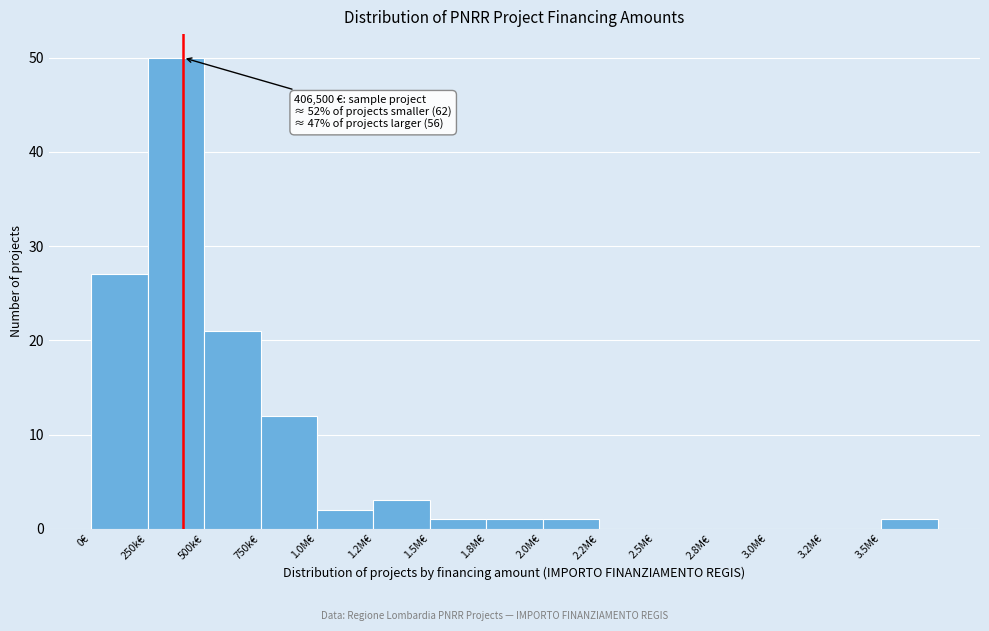

Reading right to left, transcribe all the data shown in this chart.

3.5M€=1	3.2M€=0	3.0M€=0	2.8M€=0	2.5M€=0	2.2M€=0	2.0M€=1	1.8M€=1	1.5M€=1	1.2M€=3	1.0M€=2	750k€=12	500k€=21	250k€=50	0€=27